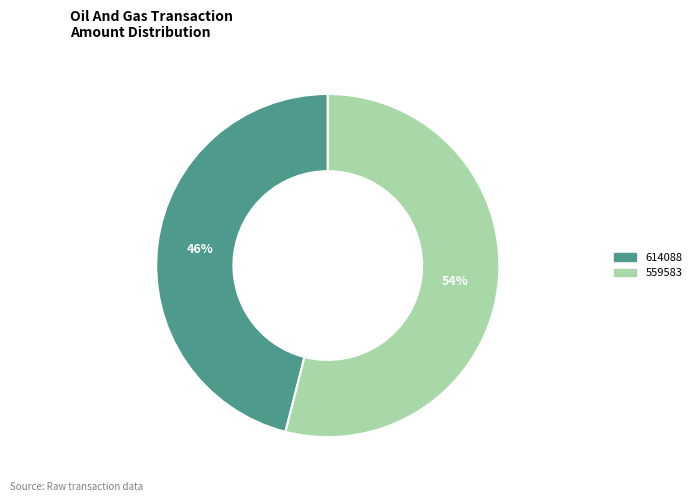

Count the number of slices in the pie.

2